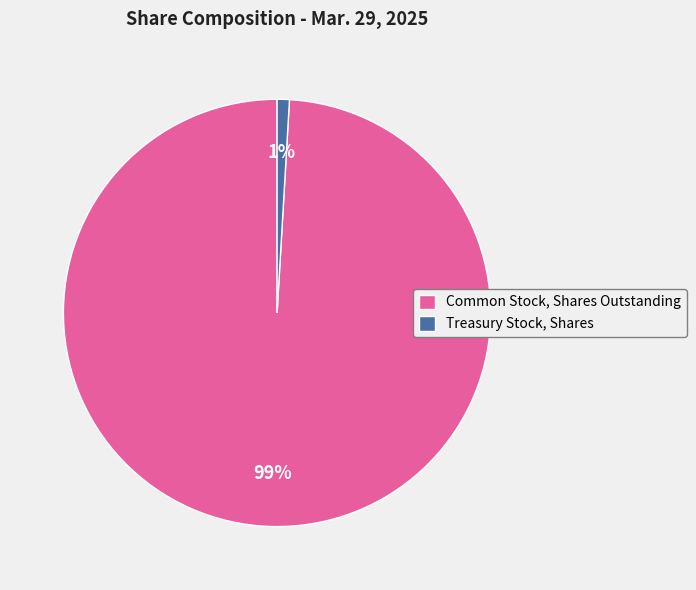

To the nearest percent, what percentage of the pie is Treasury Stock, Shares?

1%